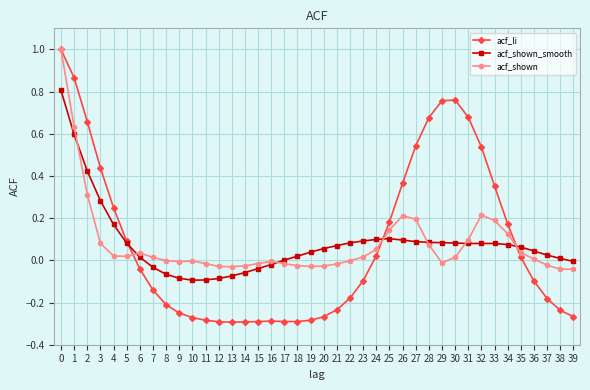

Count the number of data series in this chart.

3